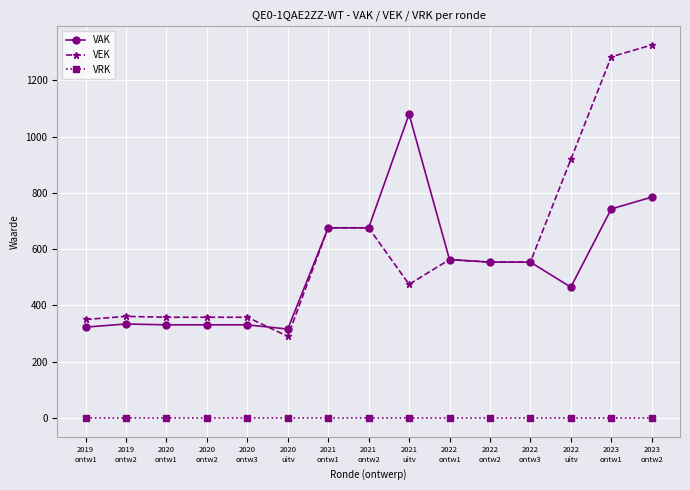

Between which two adjacent categories do VEK and VAK first intersect?

2020
ontw3 and 2020
uitv